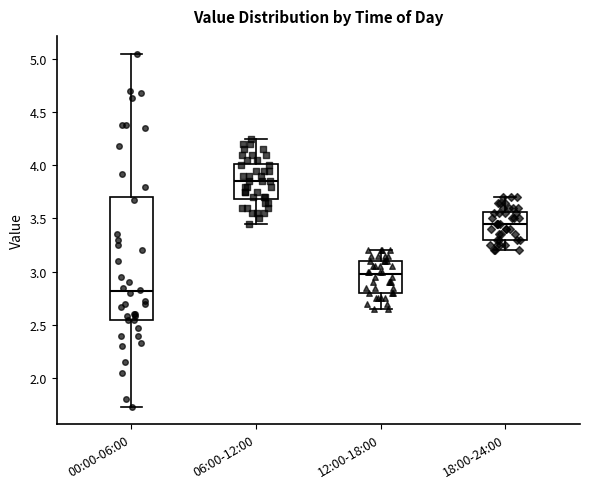

Reading left to right, read every box against the y-axis: the position of its median line, the range the box covers, and the ends of its whiskers. The values are not printed on the chart, so give them approximately, as read against the axis.

00:00-06:00: median 2.80, box 2.55 to 3.70, whiskers 1.75 to 5.05
06:00-12:00: median 3.85, box 3.70 to 4.00, whiskers 3.45 to 4.25
12:00-18:00: median 3.00, box 2.80 to 3.10, whiskers 2.65 to 3.20
18:00-24:00: median 3.45, box 3.30 to 3.55, whiskers 3.20 to 3.70